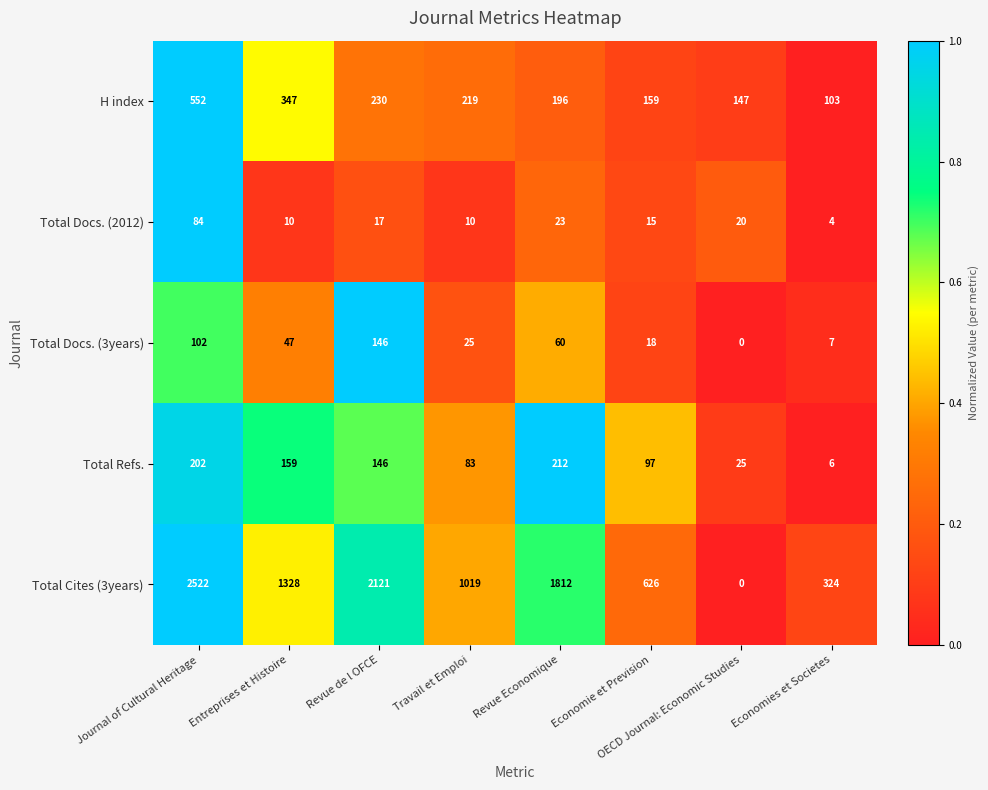

Which series has the largest range (max minus min)?

Total Cites (3years)